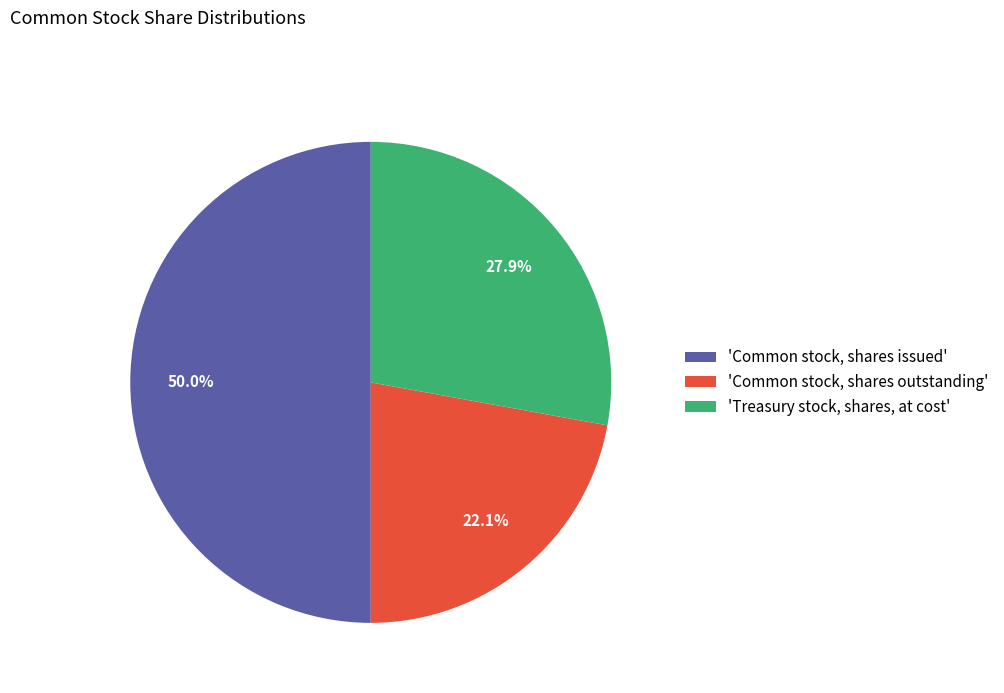

Between 'Common stock, shares outstanding' and 'Treasury stock, shares, at cost', which is larger?

'Treasury stock, shares, at cost'